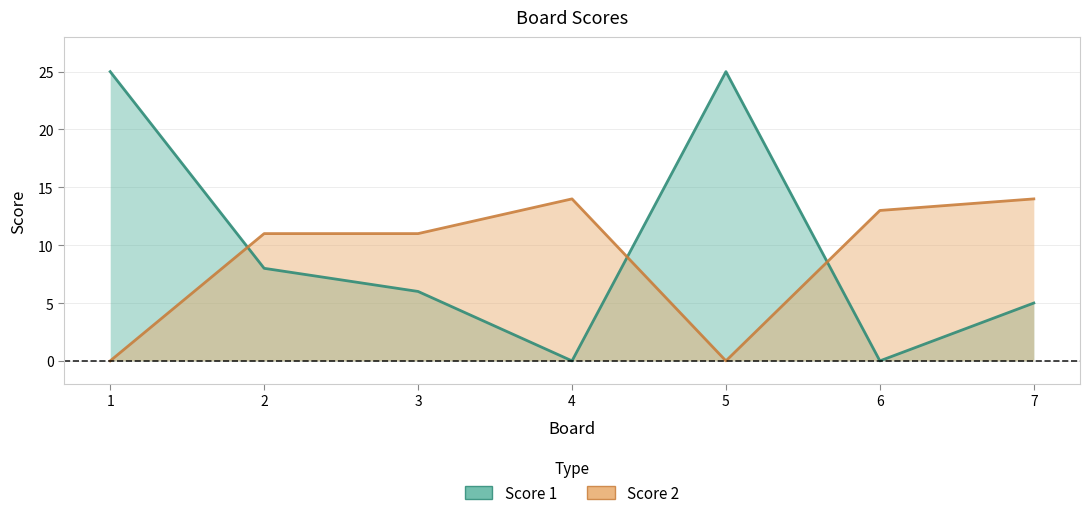

Is it true that Score 2 equals 0 at 5?

True